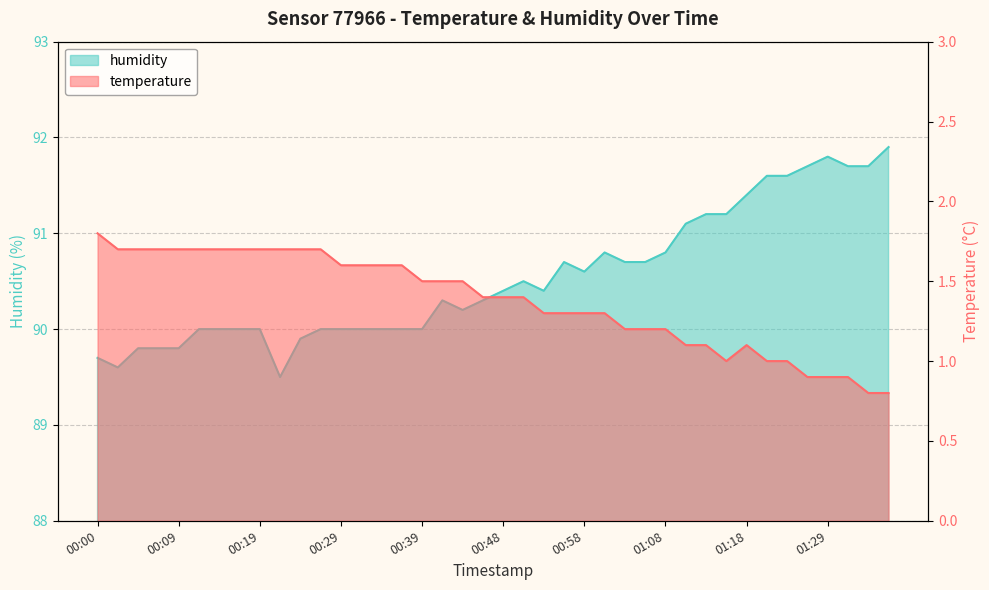

List the labels in order of temperature value, largest first.

00:00, 00:02, 00:05, 00:07, 00:09, 00:12, 00:14, 00:17, 00:19, 00:22, 00:24, 00:26, 00:29, 00:31, 00:34, 00:36, 00:39, 00:41, 00:43, 00:46, 00:48, 00:51, 00:53, 00:56, 00:58, 01:01, 01:03, 01:06, 01:08, 01:11, 01:13, 01:18, 01:16, 01:21, 01:24, 01:27, 01:29, 01:31, 01:34, 01:36